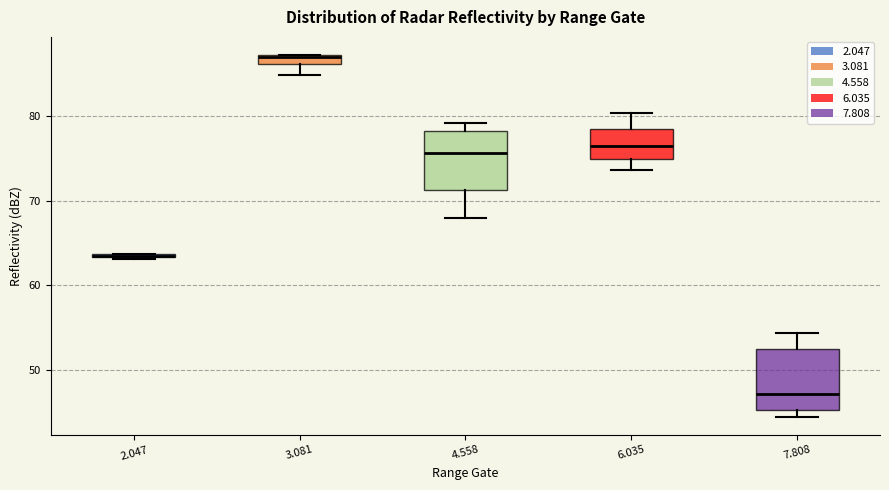

Where does the median line of the box at x = 6.035 sit on the y-axis? The values are not printed on the chart, so give them approximately, as read against the axis.

77